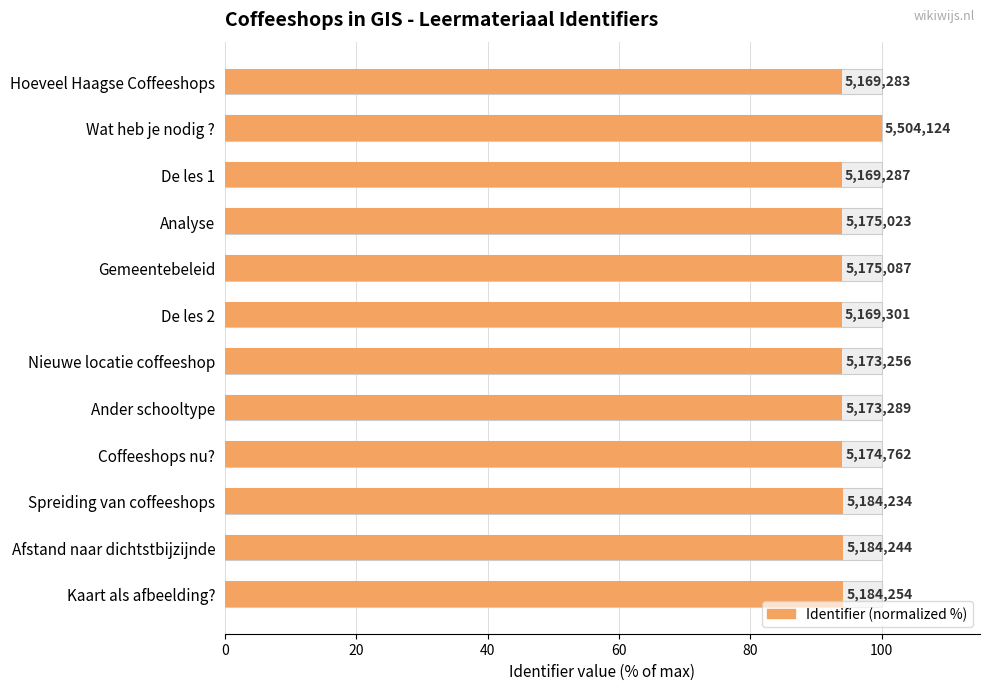

What is the value of the 11th bar from the left?

94.2